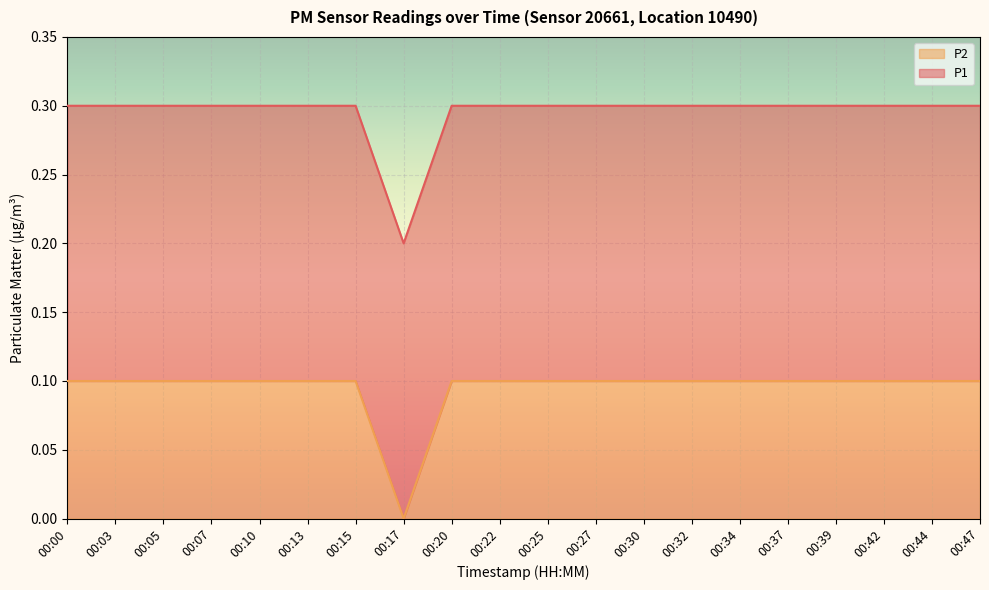

Reading left to right, list all the values displayed in this chart.

0.1	0.1	0.1	0.1	0.1	0.1	0.1	0.0	0.1	0.1	0.1	0.1	0.1	0.1	0.1	0.1	0.1	0.1	0.1	0.1